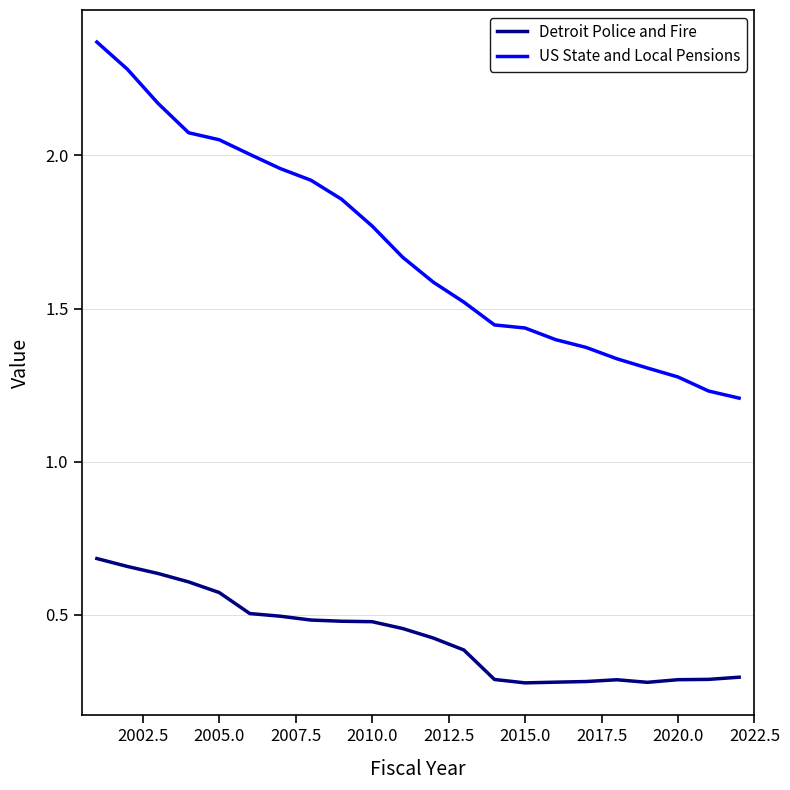

True or false: US State and Local Pensions has more than 2 points higher than both neighbors.

False